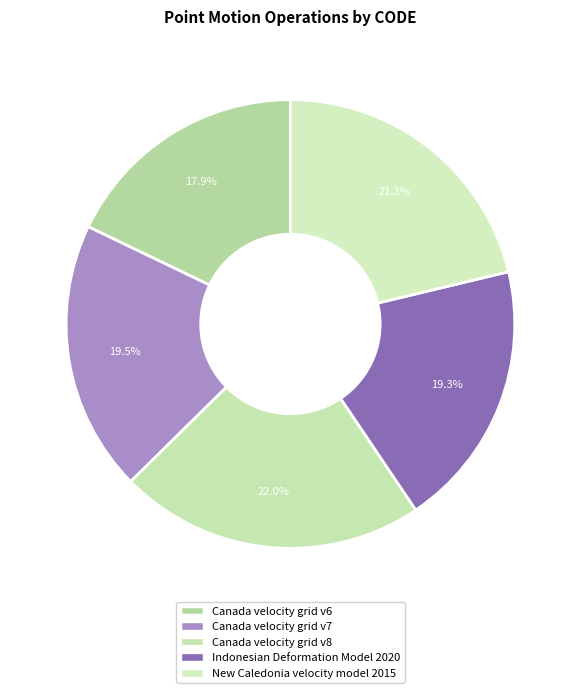

Combined, what portion of the pie is Canada velocity grid v7 and Canada velocity grid v8?

41.6%